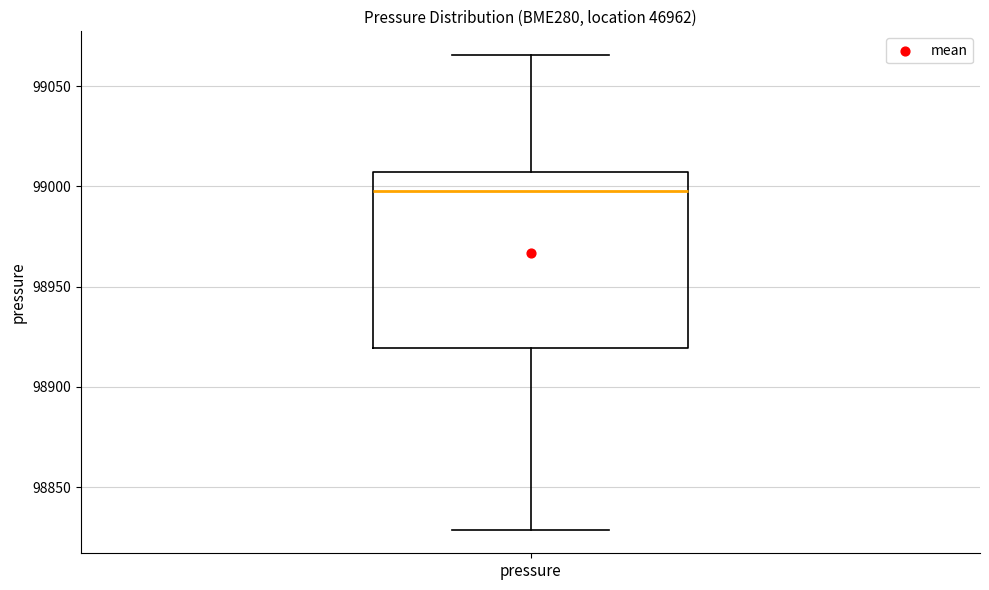

Where does the lower whisker of the box for pressure end on the y-axis? The values are not printed on the chart, so give them approximately, as read against the axis.

98830